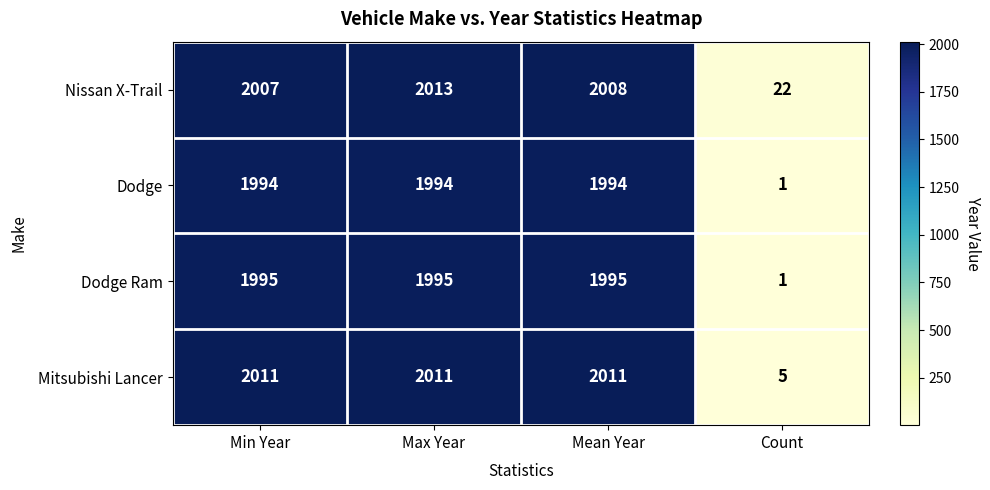

Which series has the largest total across all categories?

Nissan X-Trail